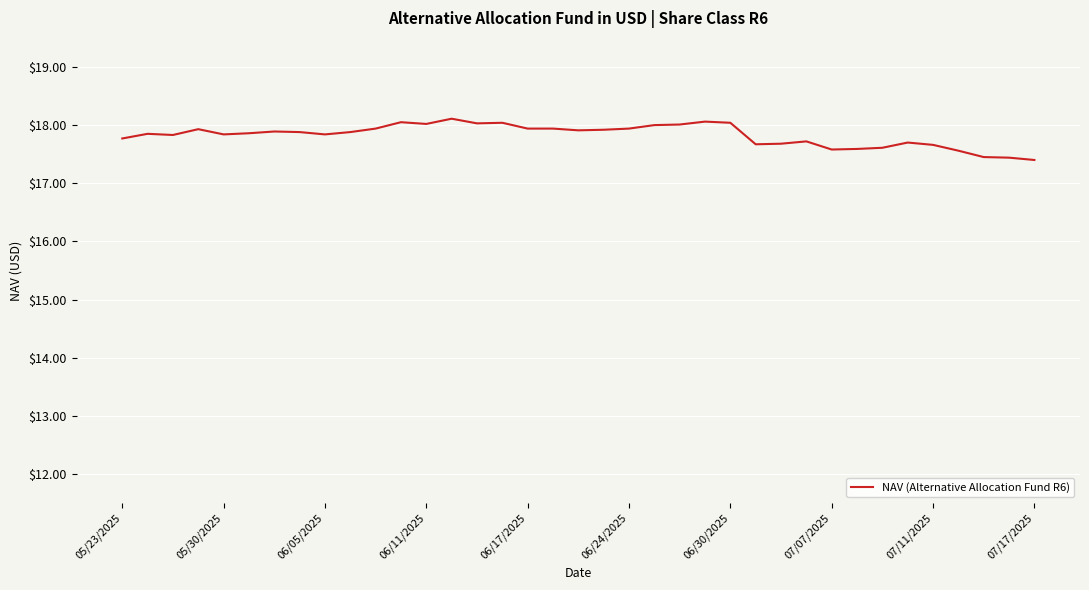

What is the difference between the maximum and minimum values?

0.7